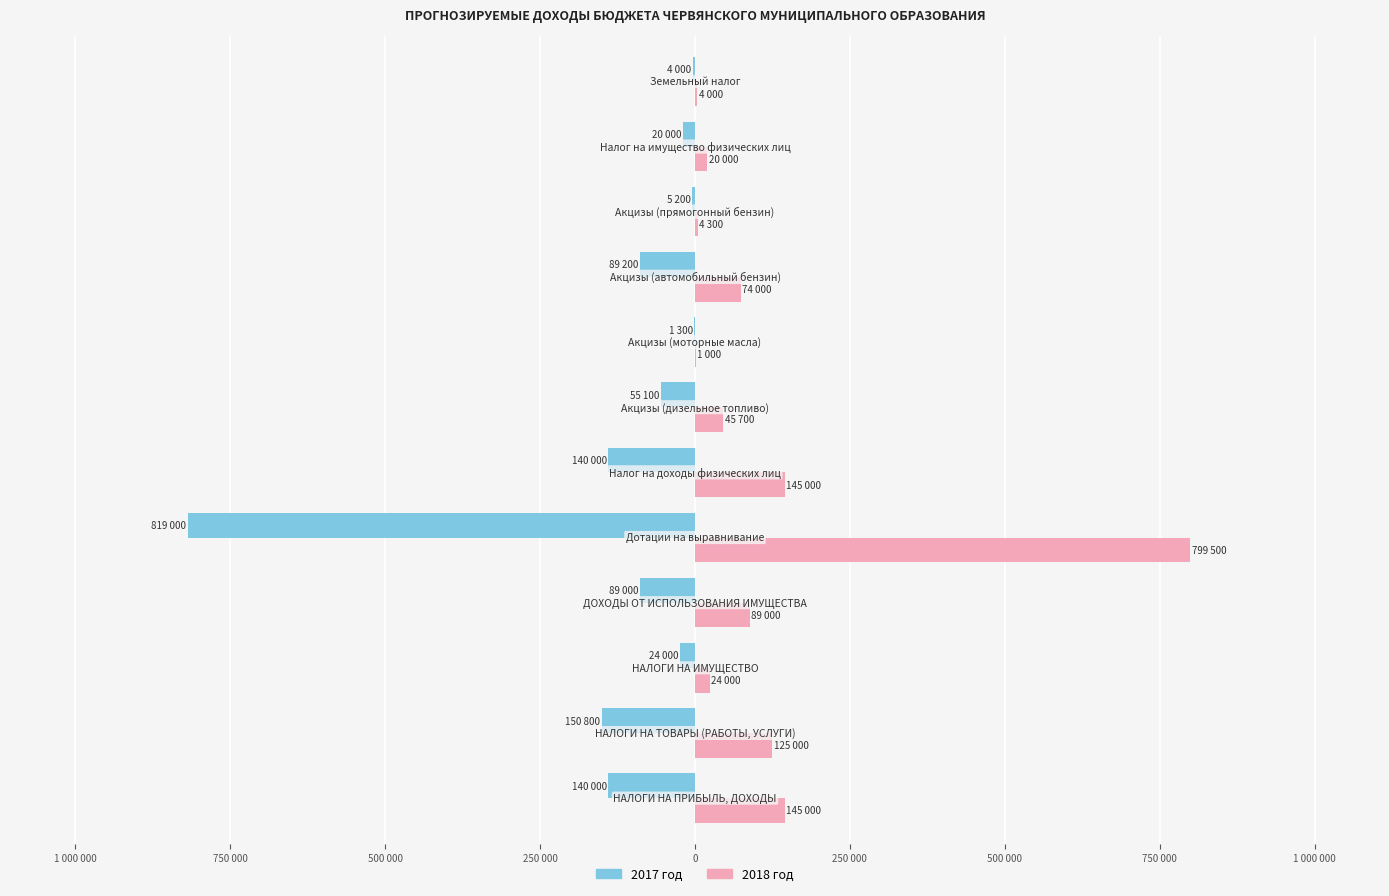

What is the greatest value displayed?

799500